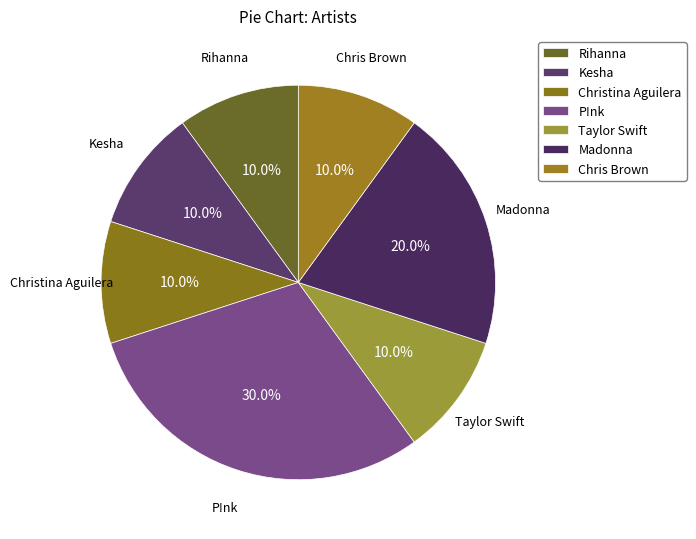

To the nearest percent, what is the combined percentage of Madonna and Rihanna?

30%